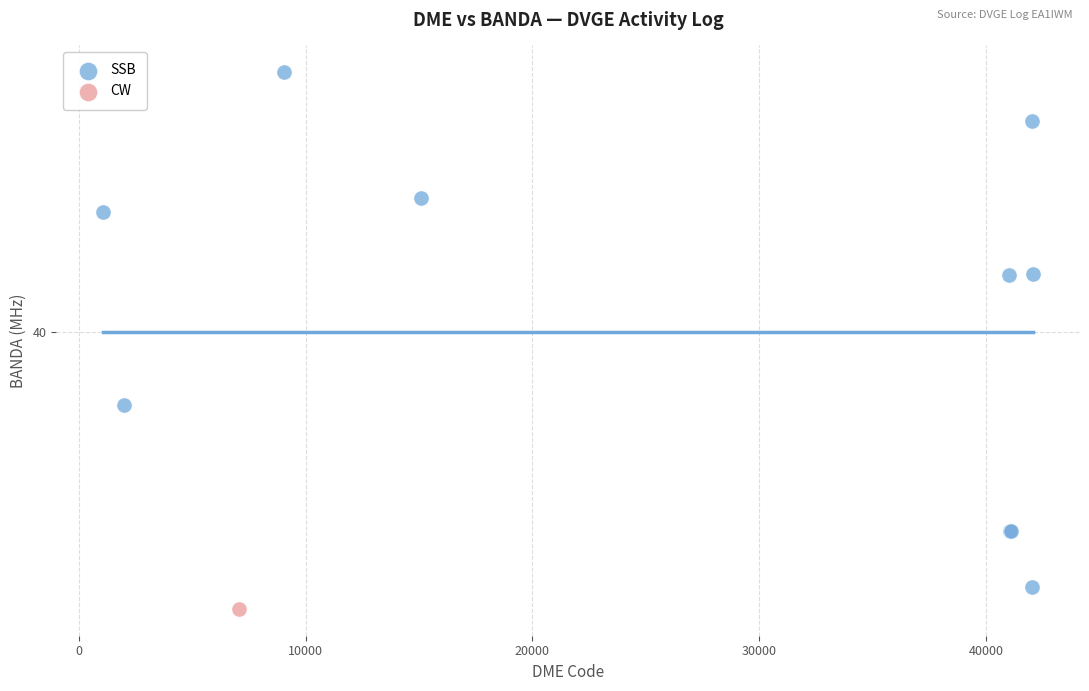

What are all the series names shown in the legend?

SSB, CW